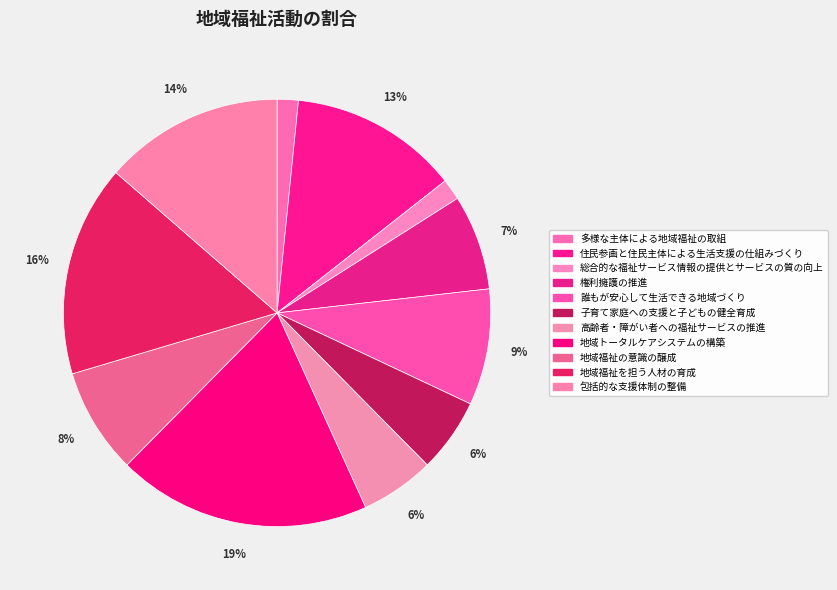

True or false: 誰もが安心して生活できる地域づくり accounts for 9% of the total.

True